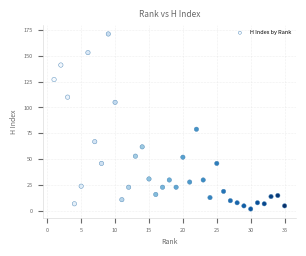

What Y value in the scatter plot is closest to 86?

79